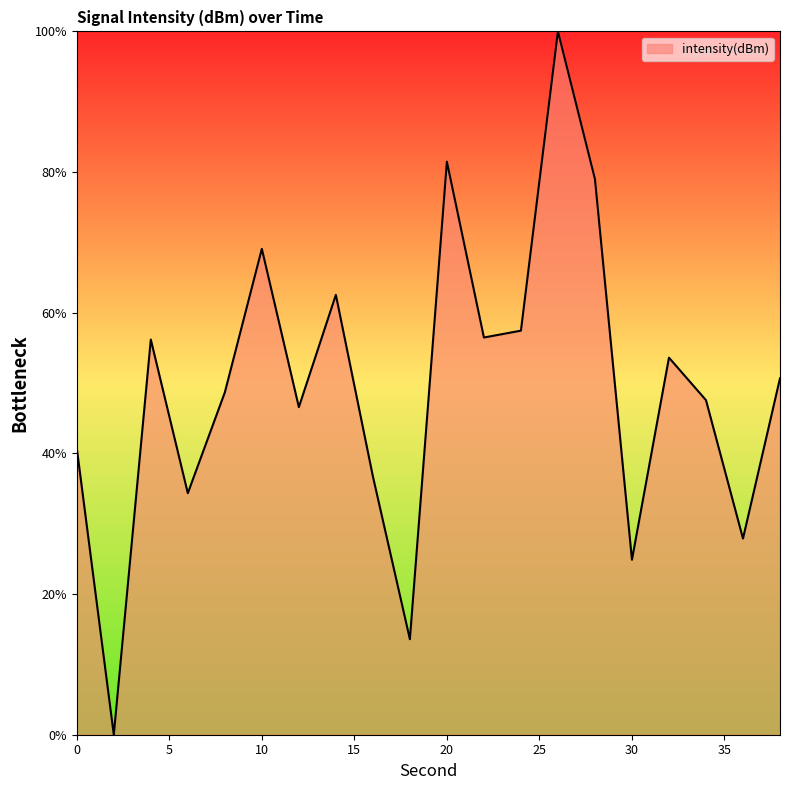

What is the difference between the maximum and minimum values?

100.0